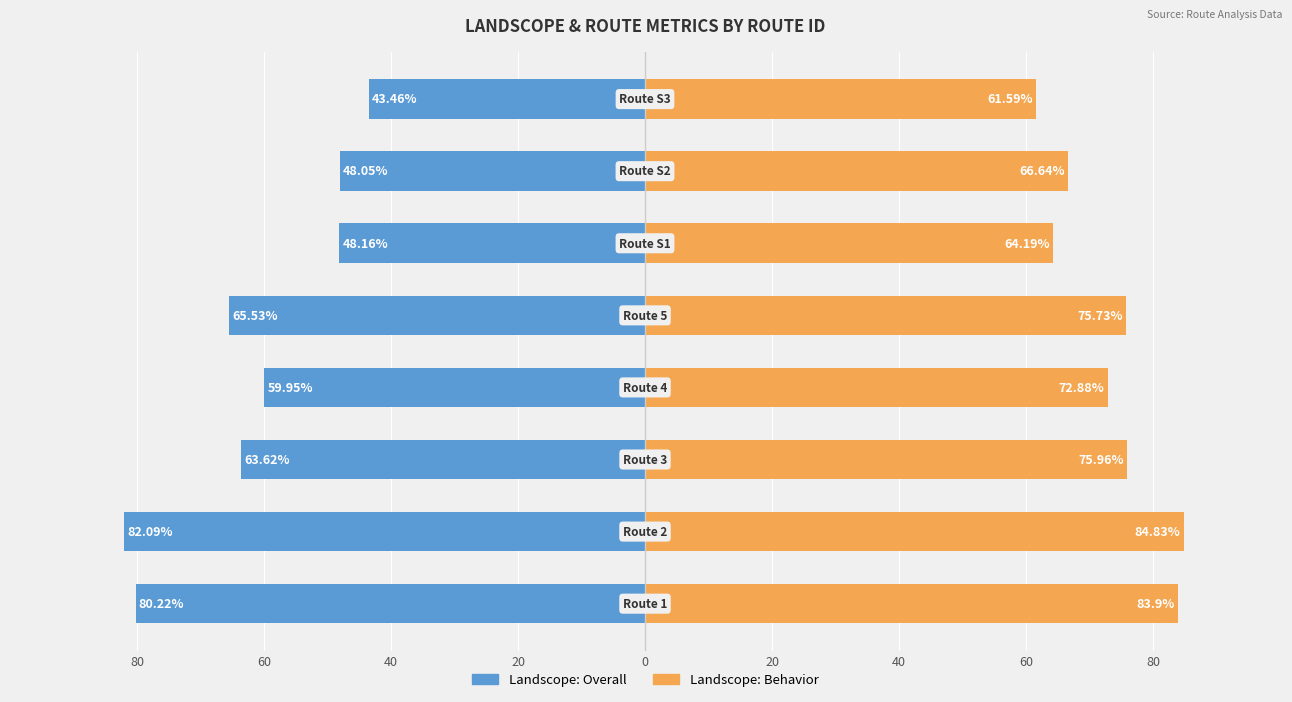

How many values in the Landscope: Behavior series exceed 75?

4